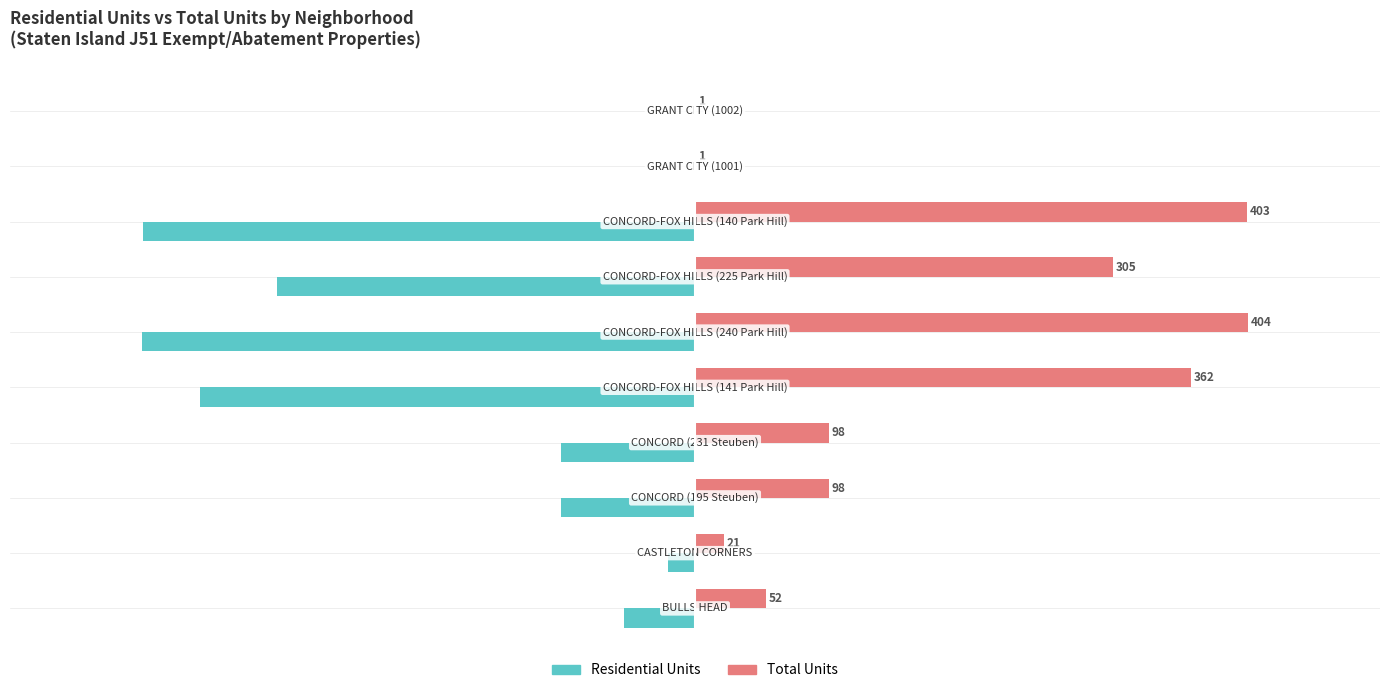

What is the sum of all Total Units values?

1745